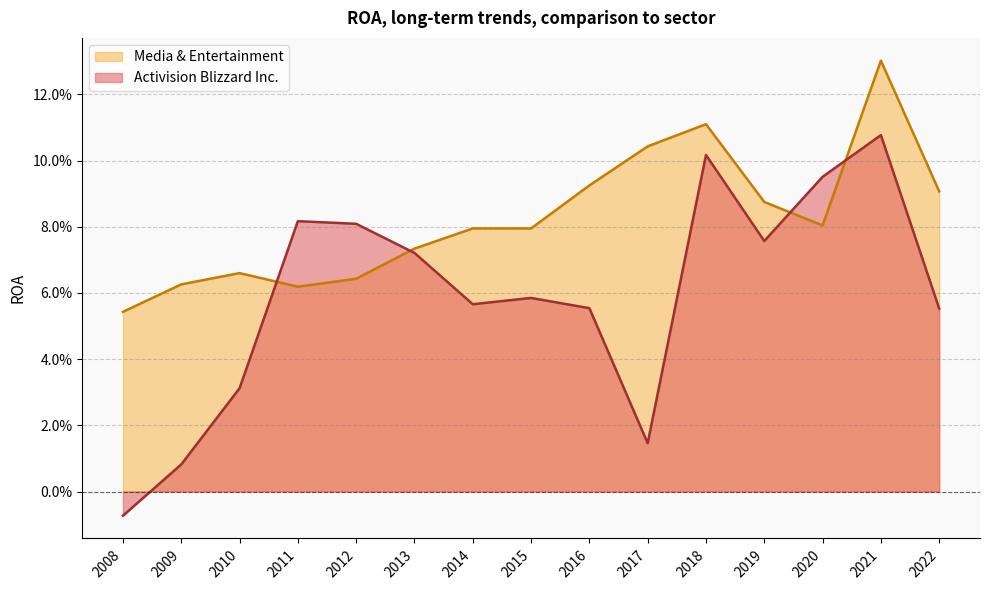

True or false: Activision Blizzard Inc. and Media & Entertainment cross at least once.

True